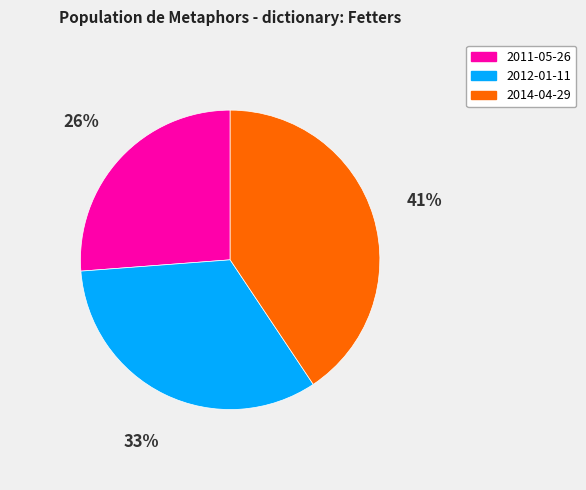

Is it true that 2014-04-29 is 31% of the pie?

False